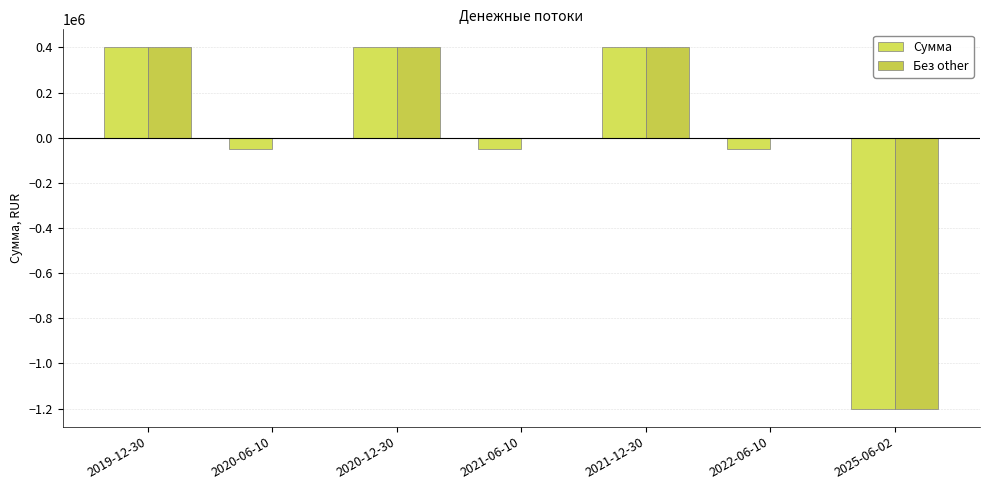

How many values in the Сумма series exceed -52000?

3